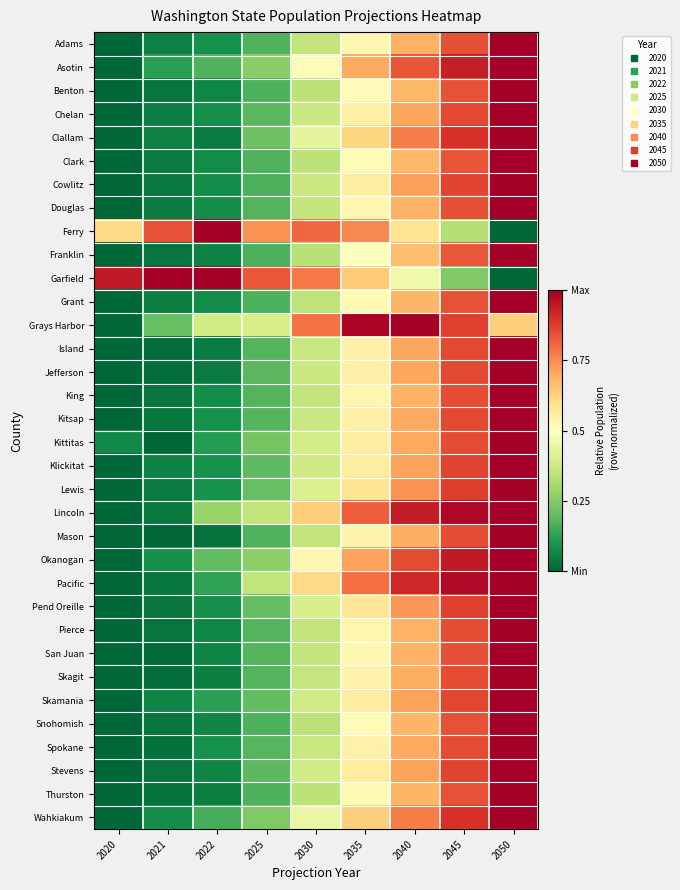

Reading left to right, transcribe all the data shown in this chart.

Adams: 2020=0.0	2021=0.1	2022=0.1	2025=0.2	2030=0.4	2035=0.5	2040=0.7	2045=0.8	2050=1.0
Asotin: 2020=0.0	2021=0.1	2022=0.2	2025=0.3	2030=0.5	2035=0.7	2040=0.8	2045=0.9	2050=1.0
Benton: 2020=0.0	2021=0.0	2022=0.1	2025=0.2	2030=0.3	2035=0.5	2040=0.7	2045=0.8	2050=1.0
Chelan: 2020=0.0	2021=0.0	2022=0.1	2025=0.2	2030=0.4	2035=0.5	2040=0.7	2045=0.9	2050=1.0
Clallam: 2020=0.0	2021=0.1	2022=0.0	2025=0.2	2030=0.4	2035=0.6	2040=0.8	2045=0.9	2050=1.0
Clark: 2020=0.0	2021=0.0	2022=0.1	2025=0.2	2030=0.3	2035=0.5	2040=0.7	2045=0.8	2050=1.0
Cowlitz: 2020=0.0	2021=0.0	2022=0.1	2025=0.2	2030=0.4	2035=0.6	2040=0.7	2045=0.9	2050=1.0
Douglas: 2020=0.0	2021=0.0	2022=0.1	2025=0.2	2030=0.4	2035=0.5	2040=0.7	2045=0.8	2050=1.0
Ferry: 2020=0.6	2021=0.8	2022=1.0	2025=0.7	2030=0.8	2035=0.8	2040=0.6	2045=0.3	2050=0.0
Franklin: 2020=0.0	2021=0.0	2022=0.1	2025=0.2	2030=0.3	2035=0.5	2040=0.7	2045=0.8	2050=1.0
Garfield: 2020=0.9	2021=1.0	2022=1.0	2025=0.8	2030=0.8	2035=0.6	2040=0.5	2045=0.2	2050=0.0
Grant: 2020=0.0	2021=0.0	2022=0.1	2025=0.2	2030=0.3	2035=0.5	2040=0.7	2045=0.8	2050=1.0
Grays Harbor: 2020=0.0	2021=0.2	2022=0.4	2025=0.4	2030=0.8	2035=1.0	2040=1.0	2045=0.9	2050=0.6
Island: 2020=0.0	2021=0.0	2022=0.0	2025=0.2	2030=0.4	2035=0.5	2040=0.7	2045=0.9	2050=1.0
Jefferson: 2020=0.0	2021=0.0	2022=0.0	2025=0.2	2030=0.4	2035=0.5	2040=0.7	2045=0.9	2050=1.0
King: 2020=0.0	2021=0.0	2022=0.1	2025=0.2	2030=0.4	2035=0.5	2040=0.7	2045=0.8	2050=1.0
Kitsap: 2020=0.0	2021=0.0	2022=0.1	2025=0.2	2030=0.4	2035=0.5	2040=0.7	2045=0.9	2050=1.0
Kittitas: 2020=0.1	2021=0.0	2022=0.1	2025=0.2	2030=0.4	2035=0.6	2040=0.7	2045=0.9	2050=1.0
Klickitat: 2020=0.0	2021=0.1	2022=0.1	2025=0.2	2030=0.4	2035=0.6	2040=0.7	2045=0.9	2050=1.0
Lewis: 2020=0.0	2021=0.0	2022=0.1	2025=0.2	2030=0.4	2035=0.6	2040=0.7	2045=0.9	2050=1.0
Lincoln: 2020=0.0	2021=0.0	2022=0.3	2025=0.4	2030=0.6	2035=0.8	2040=0.9	2045=1.0	2050=1.0
Mason: 2020=0.0	2021=0.0	2022=0.0	2025=0.2	2030=0.4	2035=0.5	2040=0.7	2045=0.9	2050=1.0
Okanogan: 2020=0.0	2021=0.1	2022=0.2	2025=0.3	2030=0.5	2035=0.7	2040=0.9	2045=0.9	2050=1.0
Pacific: 2020=0.0	2021=0.0	2022=0.1	2025=0.4	2030=0.6	2035=0.8	2040=0.9	2045=1.0	2050=1.0
Pend Oreille: 2020=0.0	2021=0.0	2022=0.1	2025=0.2	2030=0.4	2035=0.6	2040=0.7	2045=0.9	2050=1.0
Pierce: 2020=0.0	2021=0.0	2022=0.1	2025=0.2	2030=0.4	2035=0.5	2040=0.7	2045=0.8	2050=1.0
San Juan: 2020=0.0	2021=0.0	2022=0.1	2025=0.2	2030=0.4	2035=0.5	2040=0.7	2045=0.8	2050=1.0
Skagit: 2020=0.0	2021=0.0	2022=0.0	2025=0.2	2030=0.4	2035=0.5	2040=0.7	2045=0.9	2050=1.0
Skamania: 2020=0.0	2021=0.1	2022=0.1	2025=0.2	2030=0.4	2035=0.6	2040=0.7	2045=0.9	2050=1.0
Snohomish: 2020=0.0	2021=0.0	2022=0.1	2025=0.2	2030=0.3	2035=0.5	2040=0.7	2045=0.8	2050=1.0
Spokane: 2020=0.0	2021=0.0	2022=0.1	2025=0.2	2030=0.4	2035=0.5	2040=0.7	2045=0.9	2050=1.0
Stevens: 2020=0.0	2021=0.0	2022=0.1	2025=0.2	2030=0.4	2035=0.6	2040=0.7	2045=0.9	2050=1.0
Thurston: 2020=0.0	2021=0.0	2022=0.1	2025=0.2	2030=0.3	2035=0.5	2040=0.7	2045=0.8	2050=1.0
Wahkiakum: 2020=0.0	2021=0.1	2022=0.2	2025=0.2	2030=0.4	2035=0.6	2040=0.8	2045=0.9	2050=1.0